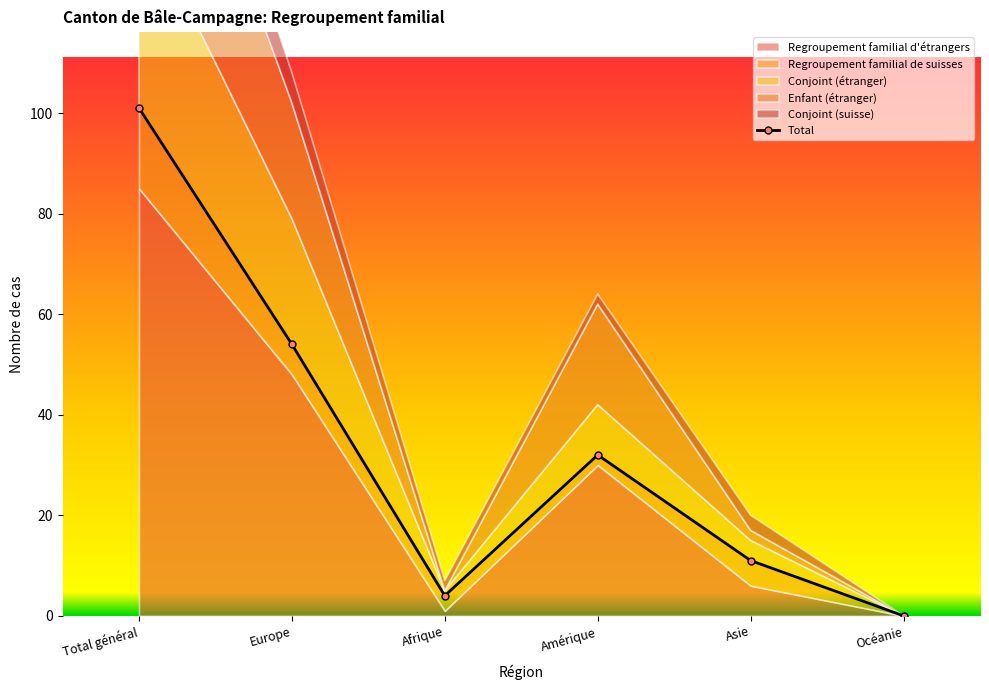

What is the spread (max minus min) of values at Afrique?

4